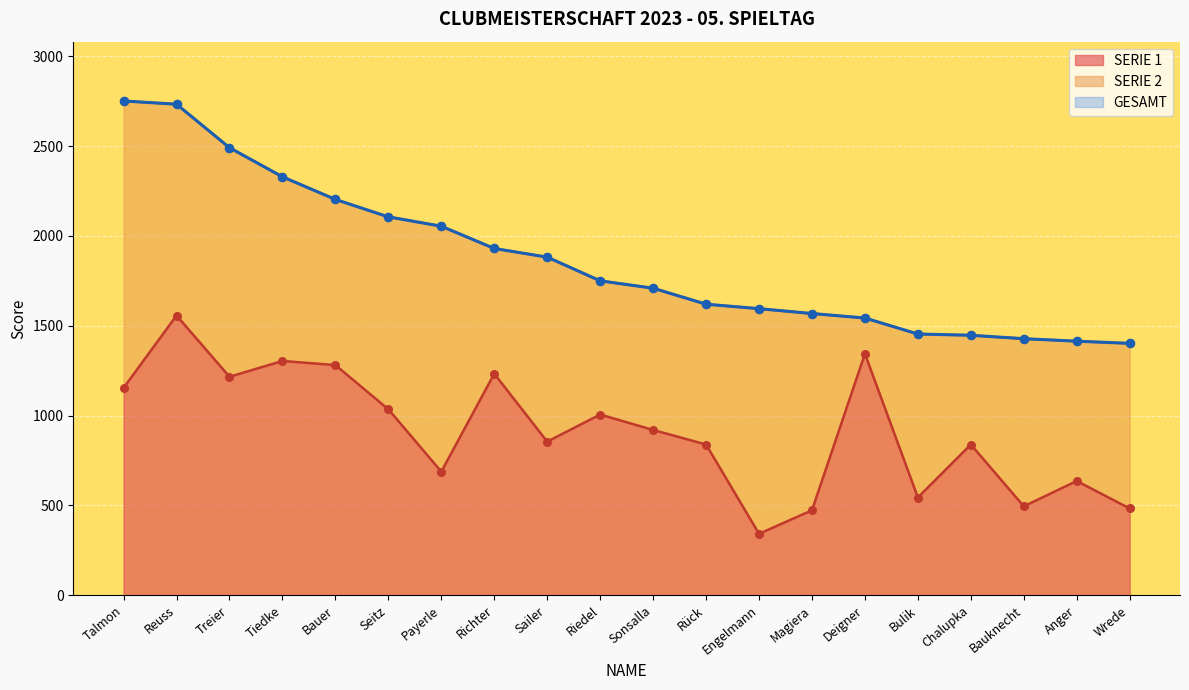

What is the total value across all series at Wrede?

1885